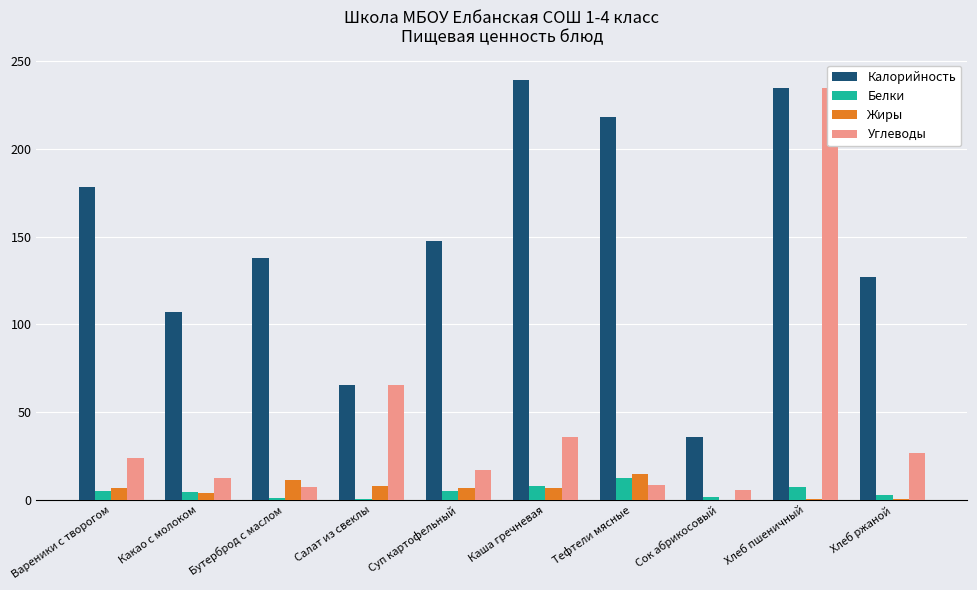

True or false: Калорийность has a value of 60.7 at Какао с молоком.

False